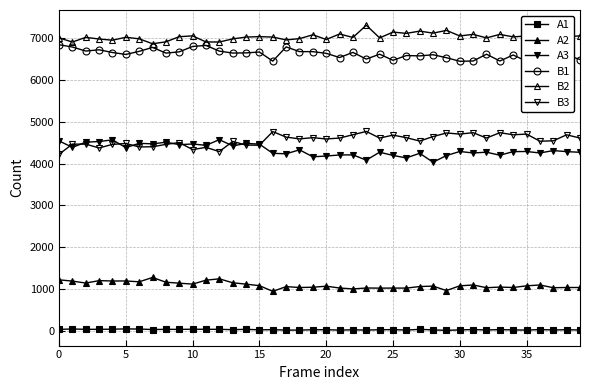

Reading right to left, transcribe all the data shown in this chart.

A1: 24	30	25	34	22	26	33	25	34	26	16	26	40	22	33	30	22	29	21	31	30	22	22	32	28	40	32	40	41	42	39	40	35	47	50	43	41	40	48	39
A2: 1039	1039	1034	1099	1079	1039	1049	1034	1099	1079	966	1072	1062	1025	1025	1024	1027	1005	1027	1070	1045	1039	1060	947	1083	1119	1152	1246	1214	1120	1142	1165	1278	1175	1195	1194	1203	1145	1192	1222
A3: 4268	4284	4309	4252	4287	4284	4198	4270	4252	4287	4190	4031	4244	4134	4193	4270	4081	4207	4204	4179	4160	4327	4232	4243	4463	4480	4421	4570	4434	4466	4451	4508	4470	4482	4380	4565	4525	4510	4386	4540
B1: 6484	6592	6698	6603	6442	6592	6448	6611	6448	6442	6527	6598	6570	6579	6465	6611	6494	6654	6531	6632	6671	6673	6785	6445	6663	6642	6638	6684	6820	6796	6667	6637	6773	6679	6605	6651	6716	6686	6782	6837
B2: 7050	7024	7044	7182	7047	7024	7084	7000	7084	7047	7179	7114	7162	7108	7139	7000	7302	7011	7093	6962	7074	6982	6952	7020	7030	7020	6976	6902	6903	7048	7029	6906	6860	6978	7015	6945	6973	7013	6901	7000
B3: 4608	4686	4542	4533	4703	4686	4736	4608	4736	4703	4729	4643	4537	4617	4678	4608	4766	4687	4608	4586	4618	4588	4631	4762	4437	4440	4527	4285	4386	4332	4500	4457	4400	4396	4478	4457	4372	4463	4463	4220